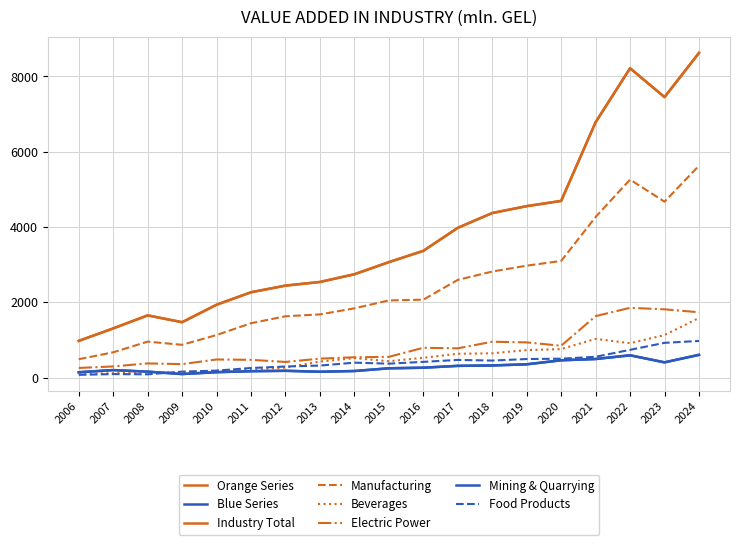

At 2014, list the series in order from largest to smallest.

Industry Total, Manufacturing, Electric power generation, Manufacture of beverages, Manufacture of food products, Mining and Quarrying